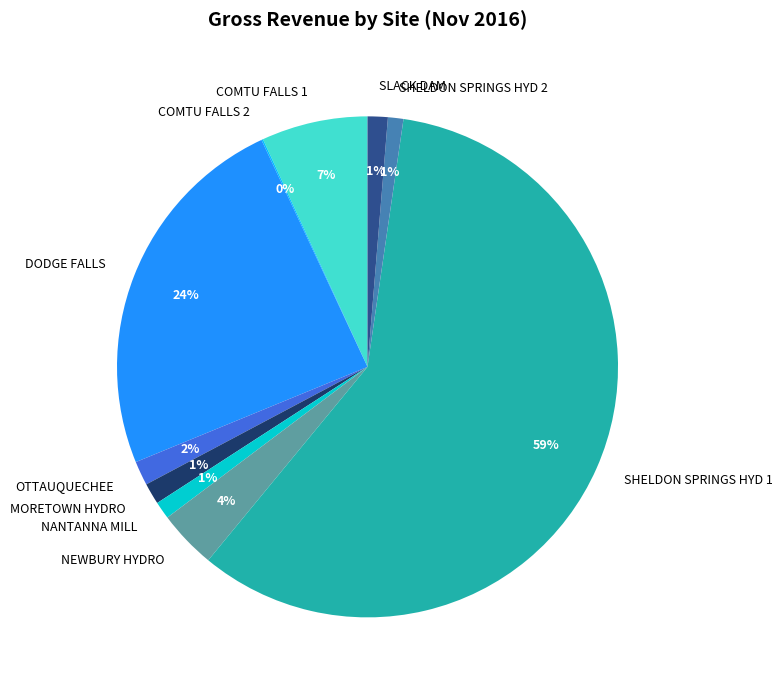

To the nearest percent, what portion does SHELDON SPRINGS HYD 1 represent?

59%